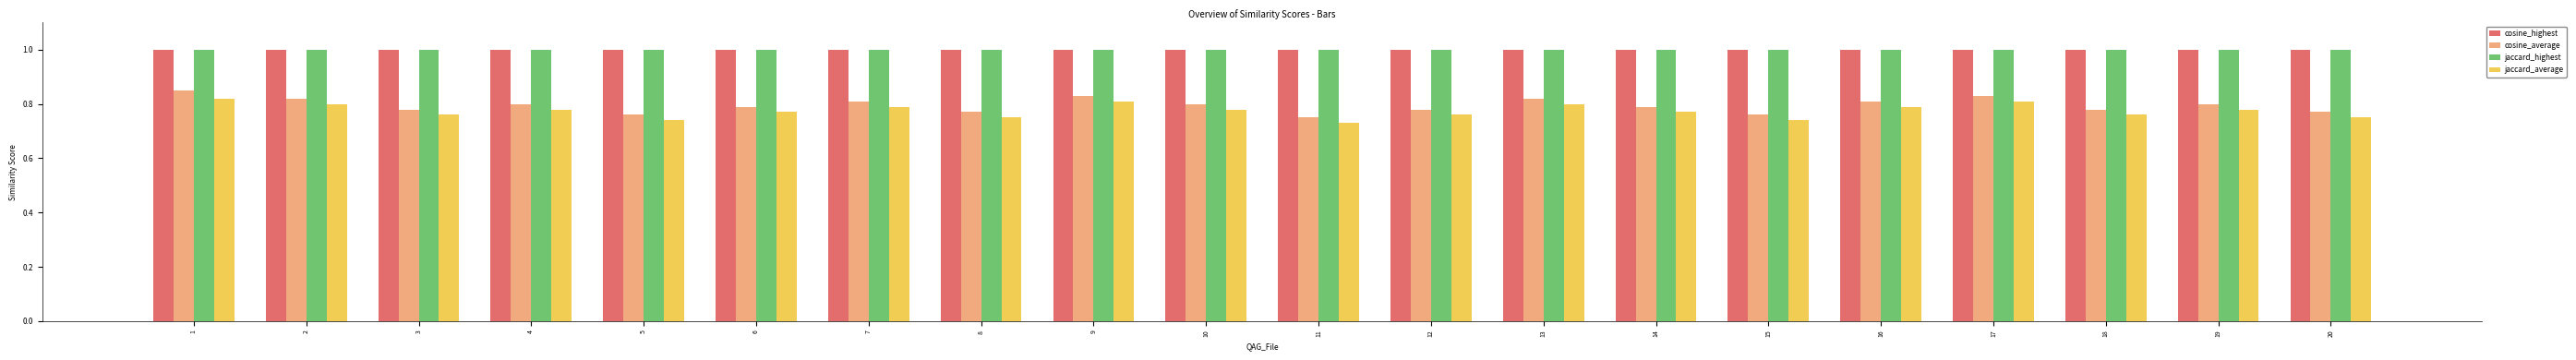

What is the total value across all series at 7?

3.6